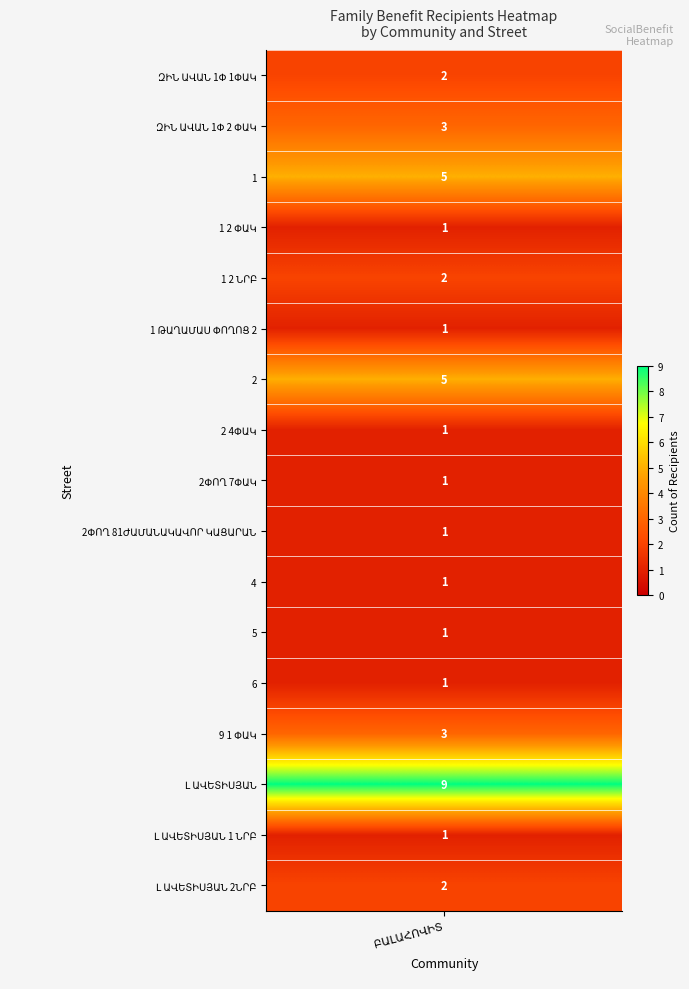

What is the smallest value displayed?

1